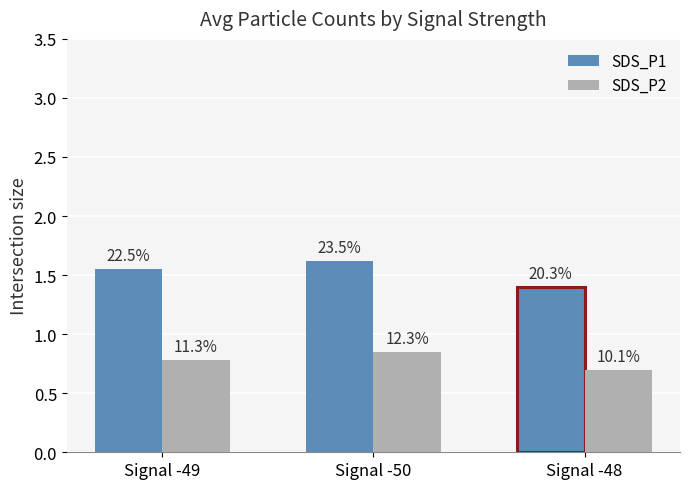

Between Signal -49 and Signal -50, which series saw the biggest shift?

SDS_P1